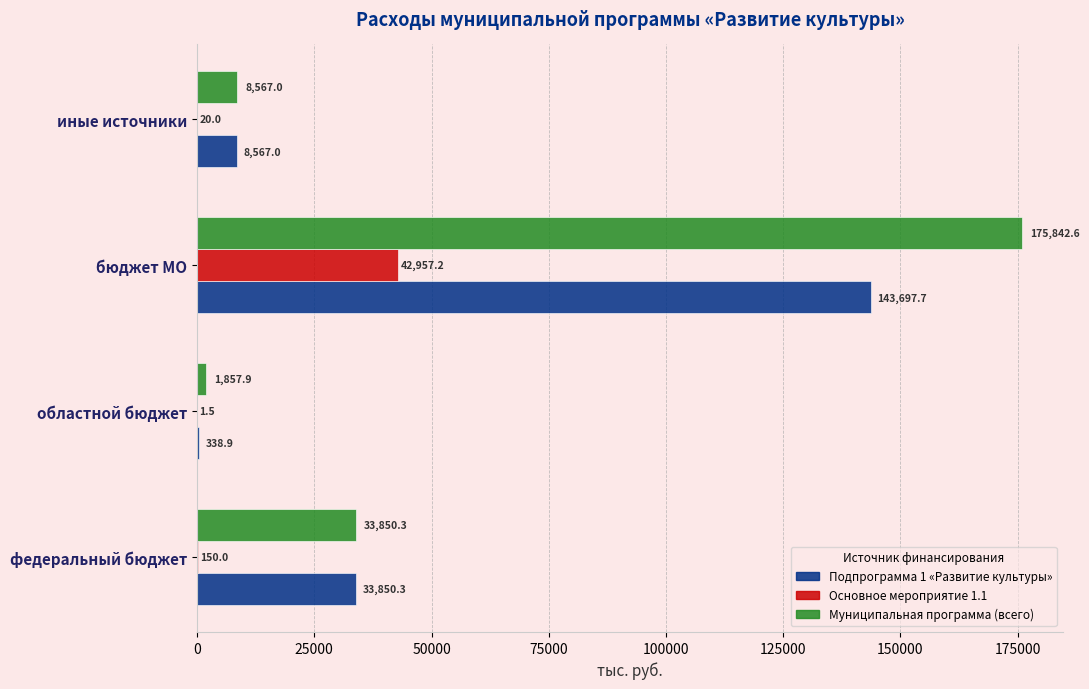

The value of Подпрограмма 1 «Развитие культуры» at бюджет МО is 143697.7. True or false?

True